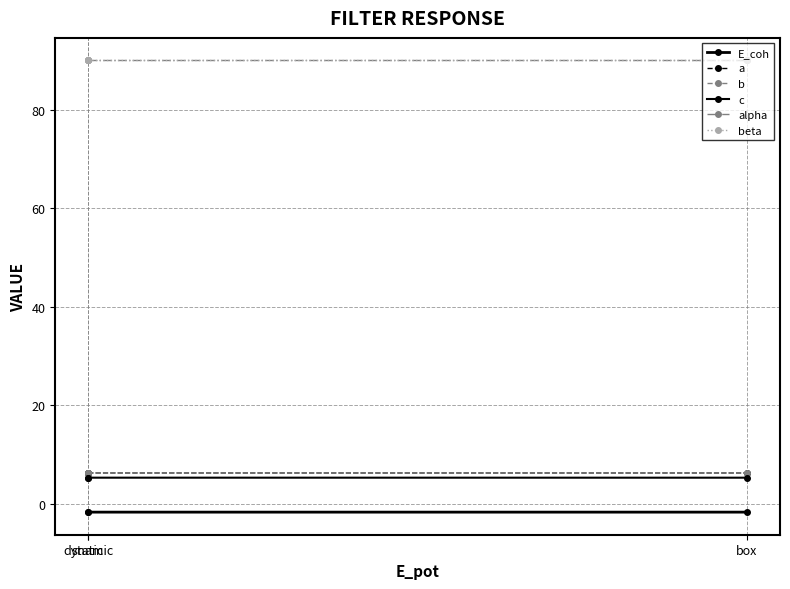

Which category has the highest value across all series?

dynamic